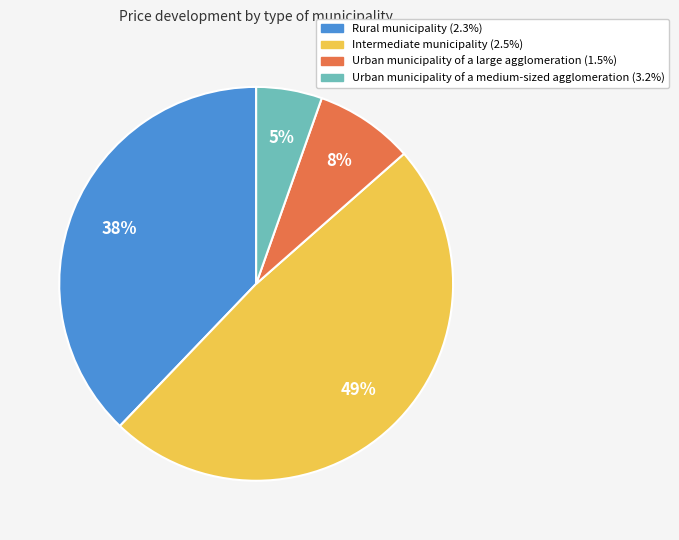

To the nearest percent, what percentage of the pie is Urban municipality of a large agglomeration (1.5%)?

8%